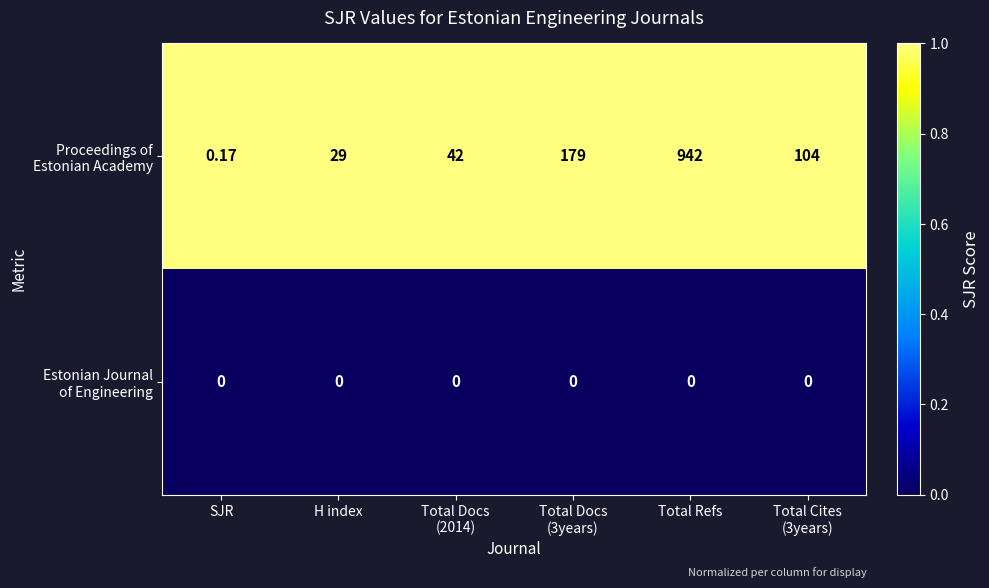

At which category is the sum across all series the highest?

Total Refs